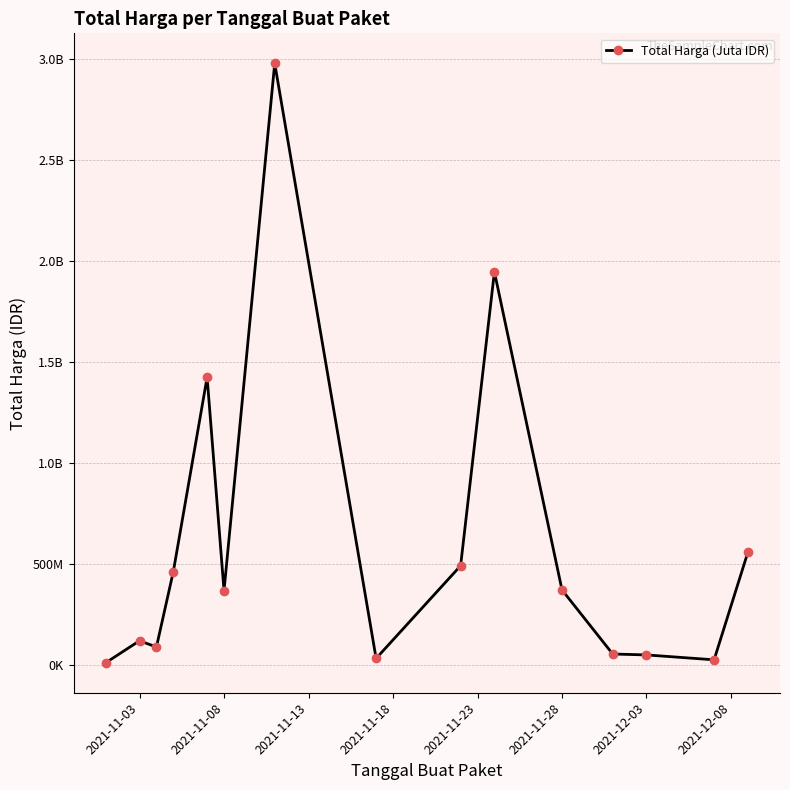

What is the difference between the maximum and minimum values?

2966645740